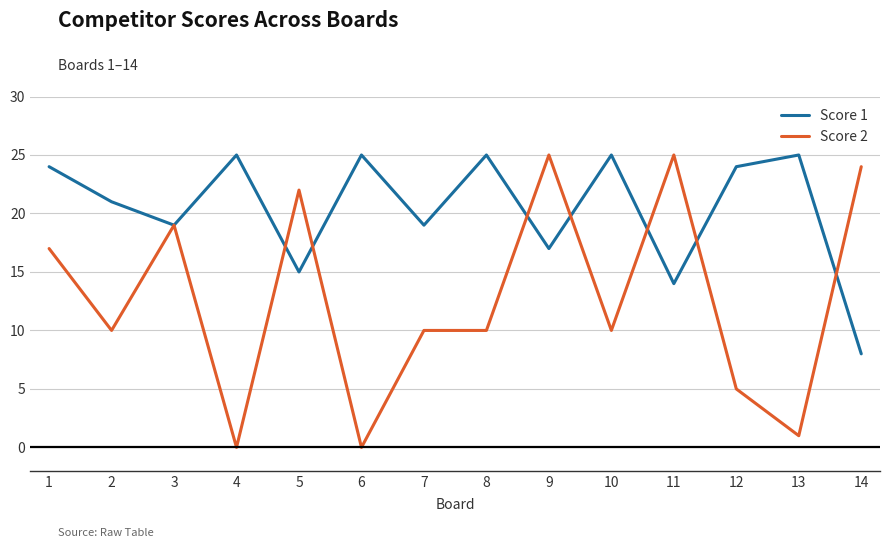

List the series in order of their overall mean, highest first.

Score 1, Score 2